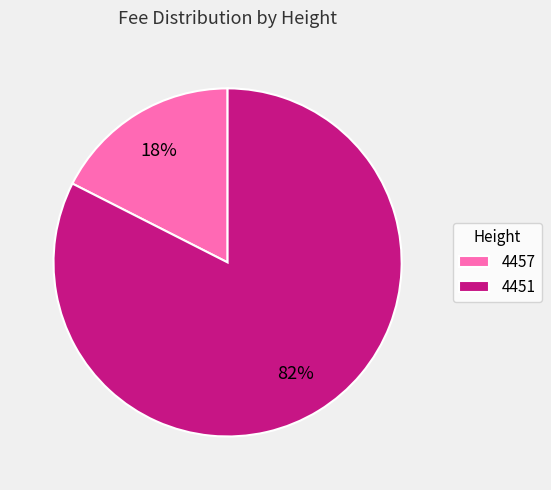

To the nearest percent, what is the average slice percentage?

50%